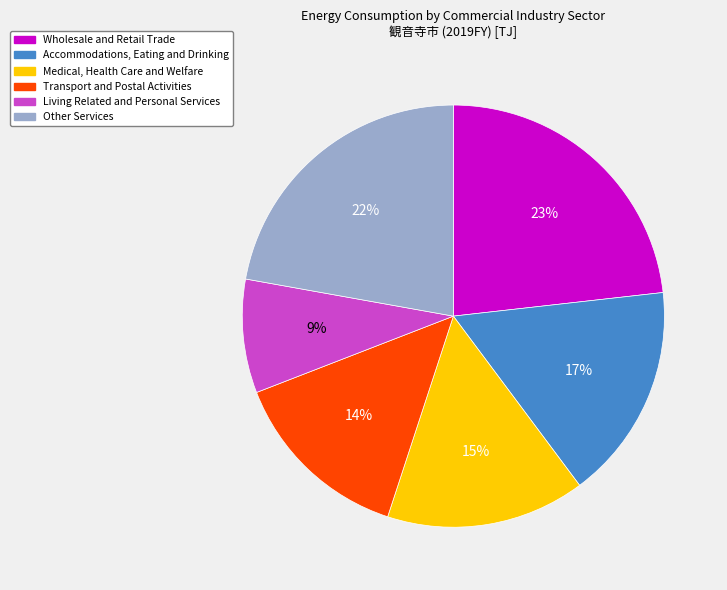

Is the sum of Medical, Health Care and Welfare and Transport and Postal Activities greater than half?

No